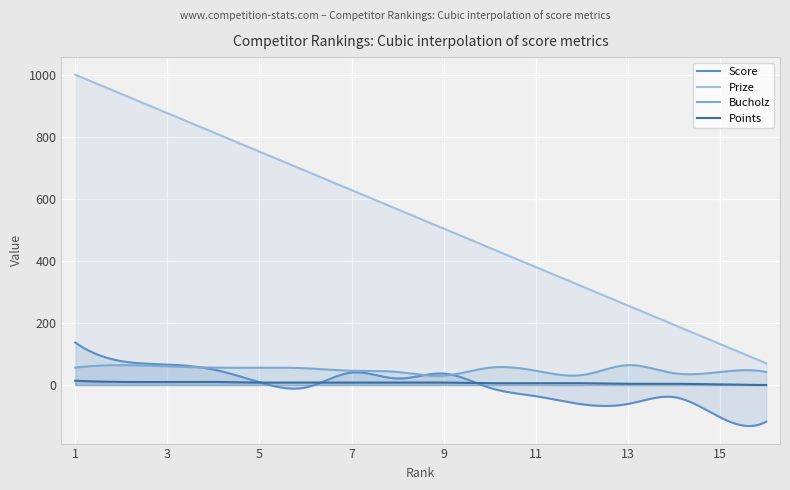

Is the value of Bucholz at 15 greater than the value of Prize at 1?

No